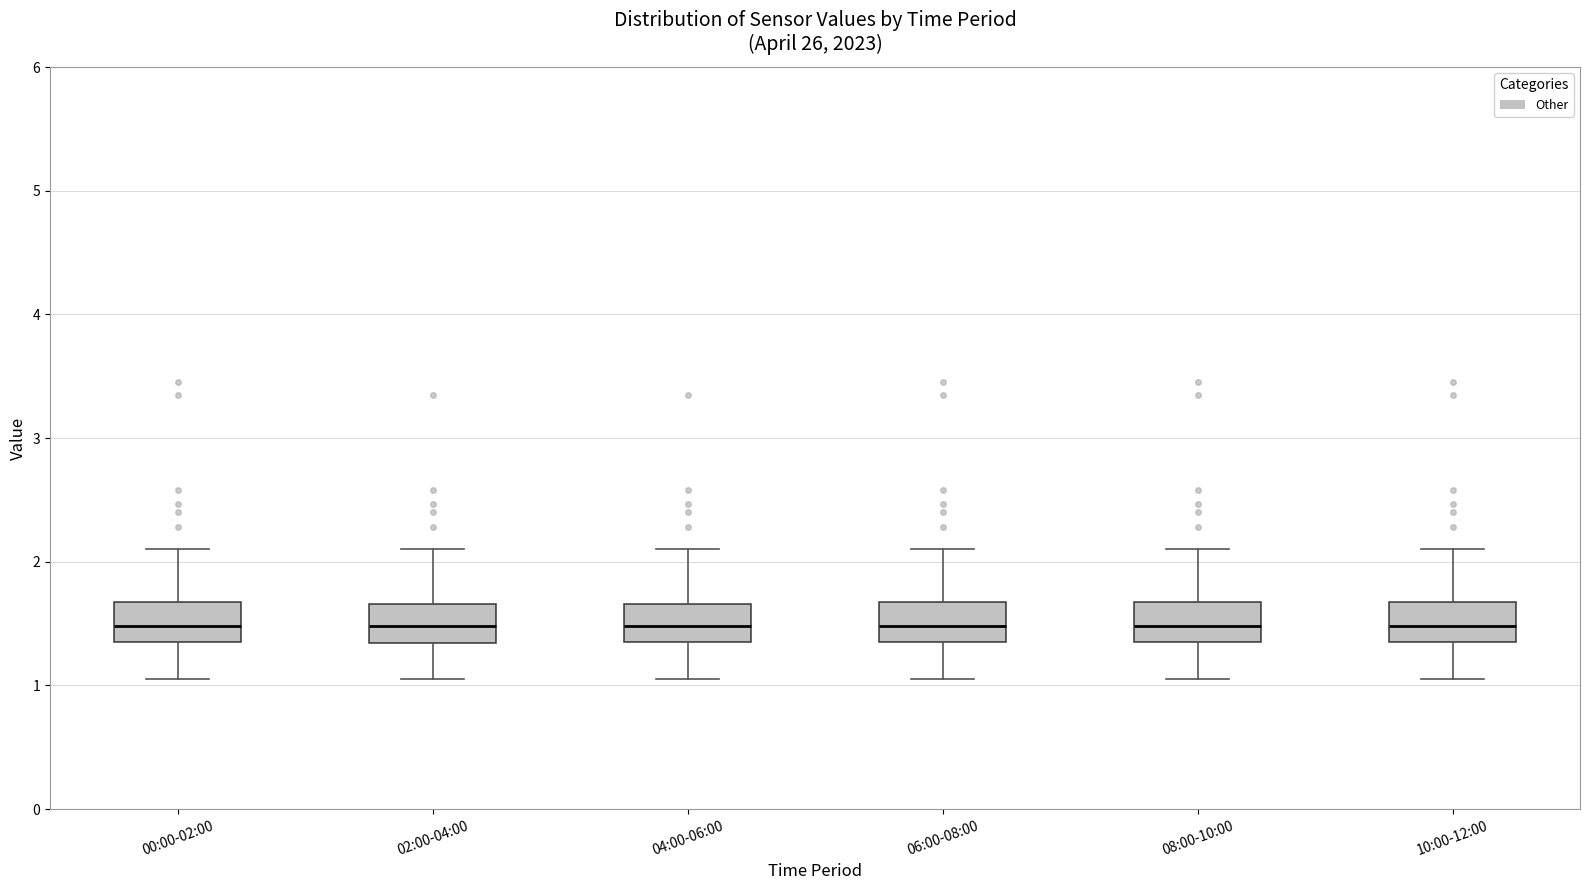

Reading left to right, transcribe this box plot: for each box, give where its median line is, the range the box spans, and where its two whiskers end, as read against the y-axis. The values are not printed on the chart, so give them approximately, as read against the axis.

00:00-02:00: median 1.5, box 1.4 to 1.7, whiskers 1.1 to 2.1
02:00-04:00: median 1.5, box 1.3 to 1.7, whiskers 1.1 to 2.1
04:00-06:00: median 1.5, box 1.4 to 1.7, whiskers 1.1 to 2.1
06:00-08:00: median 1.5, box 1.4 to 1.7, whiskers 1.1 to 2.1
08:00-10:00: median 1.5, box 1.4 to 1.7, whiskers 1.1 to 2.1
10:00-12:00: median 1.5, box 1.4 to 1.7, whiskers 1.1 to 2.1